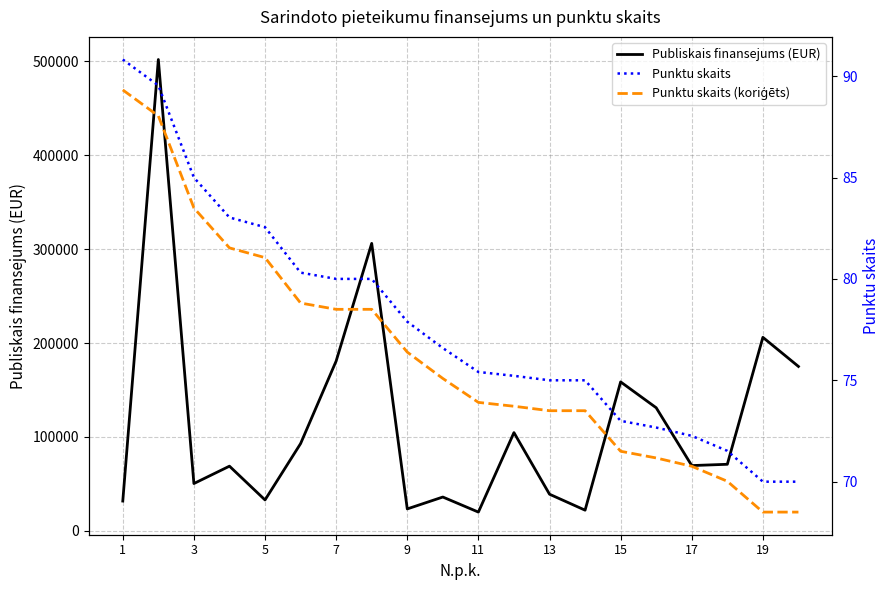

How many data points in Publiskais finansejums (EUR) are above 70879?

9